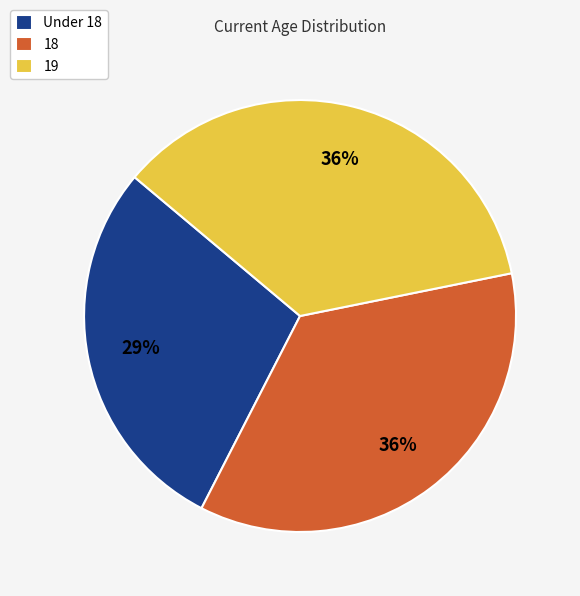

Is the sum of 19 and Under 18 greater than half?

Yes